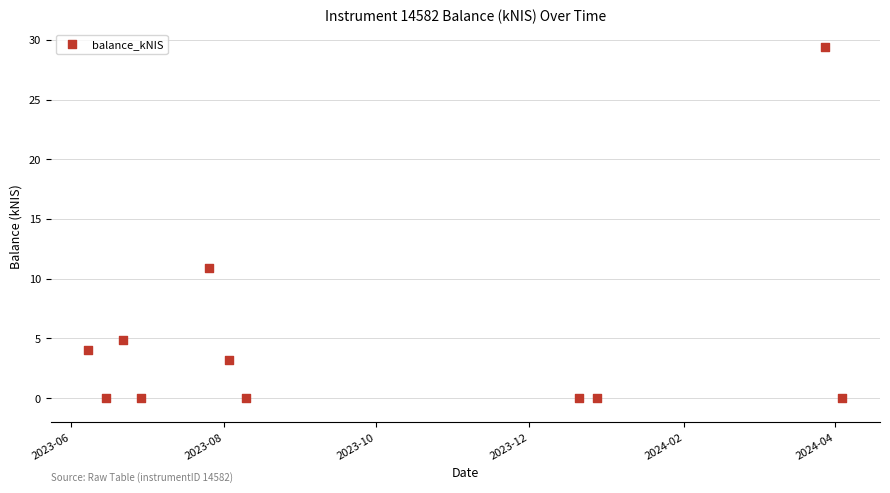

What is the average Y value?

4.8